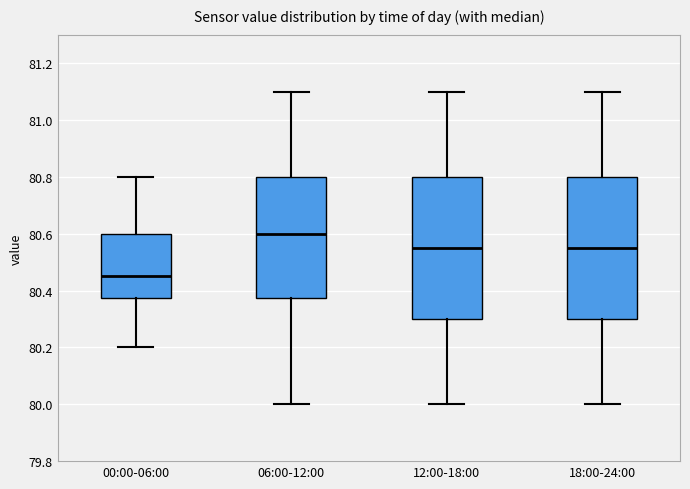

Where does the lower whisker of the box for 00:00-06:00 end on the y-axis? The values are not printed on the chart, so give them approximately, as read against the axis.

80.20